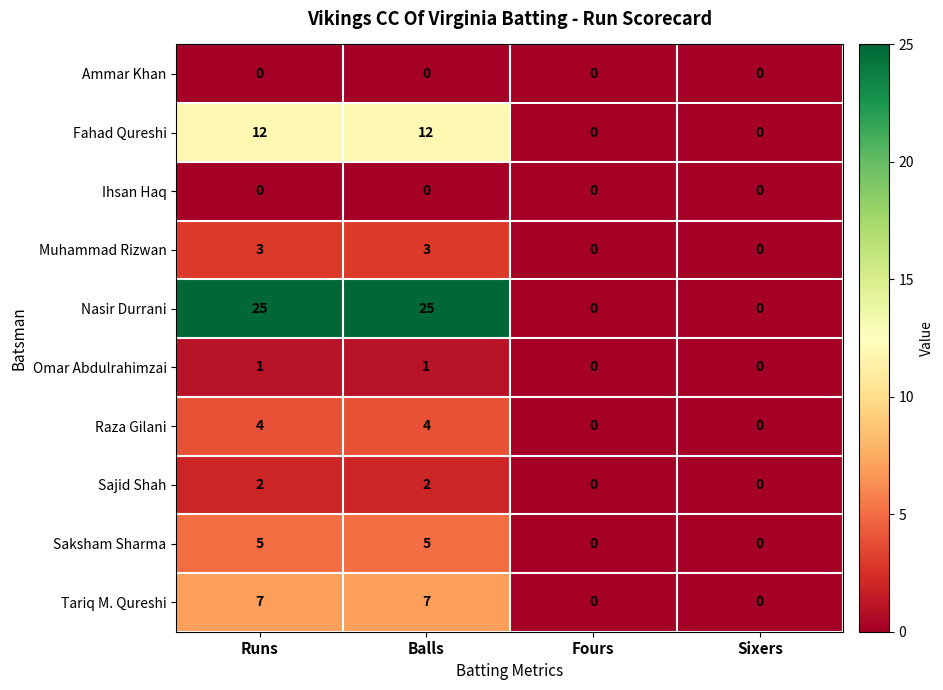

How many data points in Sajid Shah are less than 2?

2